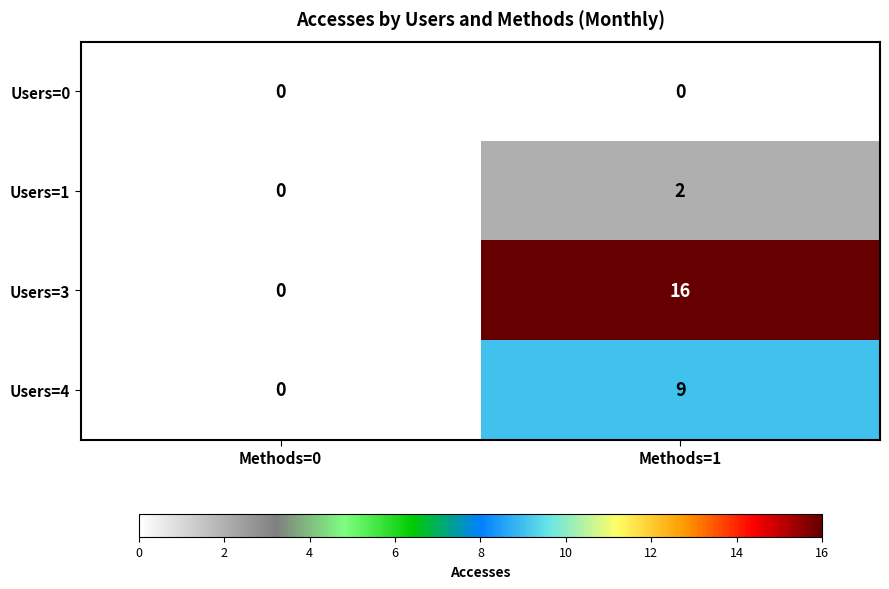

How many values in Users=3 are above zero?

1